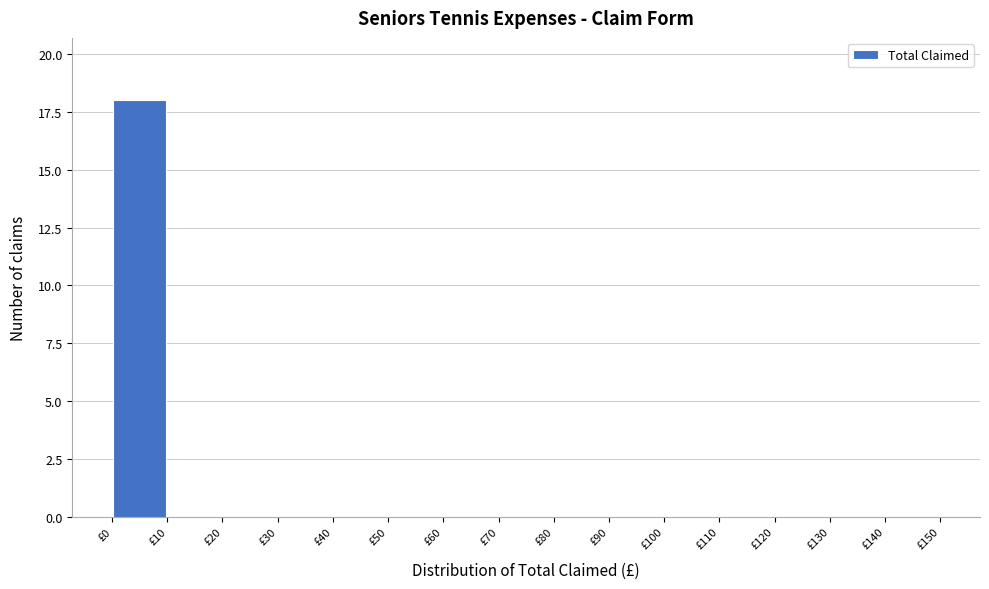

Reading left to right, transcribe this chart: for each bar, give the range it covers on the x-axis and its height. The values are not printed on the chart, so give them approximately, as read against the axis.

0 to 10: 18
10 to 20: 0
20 to 30: 0
30 to 40: 0
40 to 50: 0
50 to 60: 0
60 to 70: 0
70 to 80: 0
80 to 90: 0
90 to 100: 0
100 to 110: 0
110 to 120: 0
120 to 130: 0
130 to 140: 0
140 to 150: 0